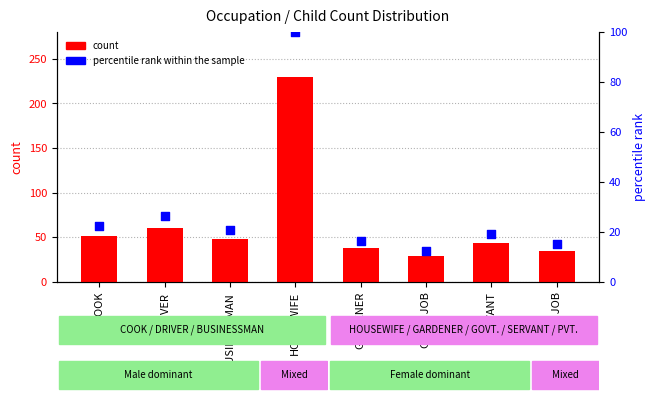

Is the value of count at DRIVER greater than the value of percentile rank within the sample at DRIVER?

Yes